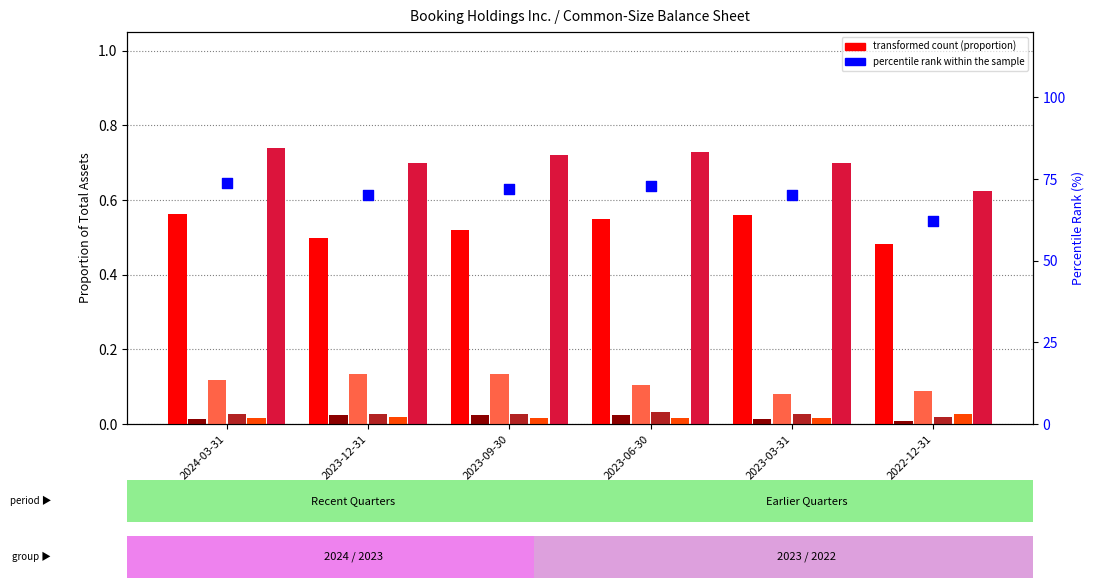

At which category is the sum across all series the highest?

2024-03-31